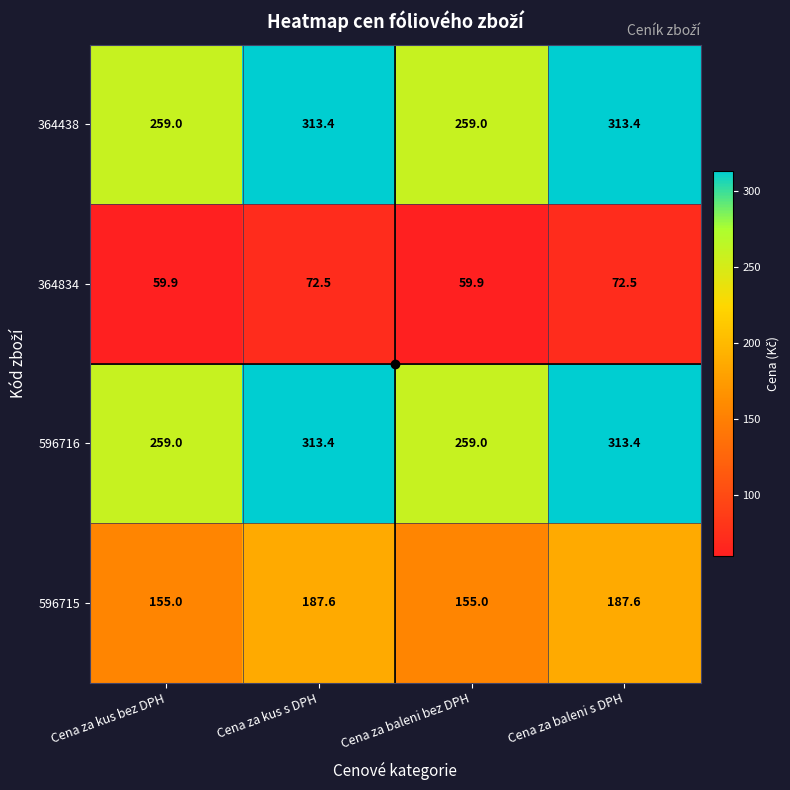

What is the spread (max minus min) of values at Cena za baleni bez DPH?

199.1